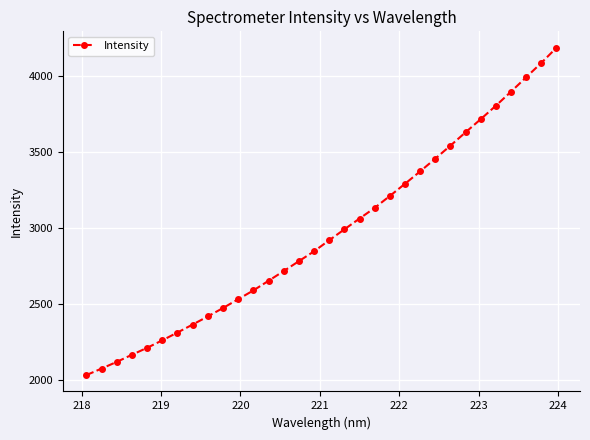

What is the difference between the maximum and minimum values?

2150.1